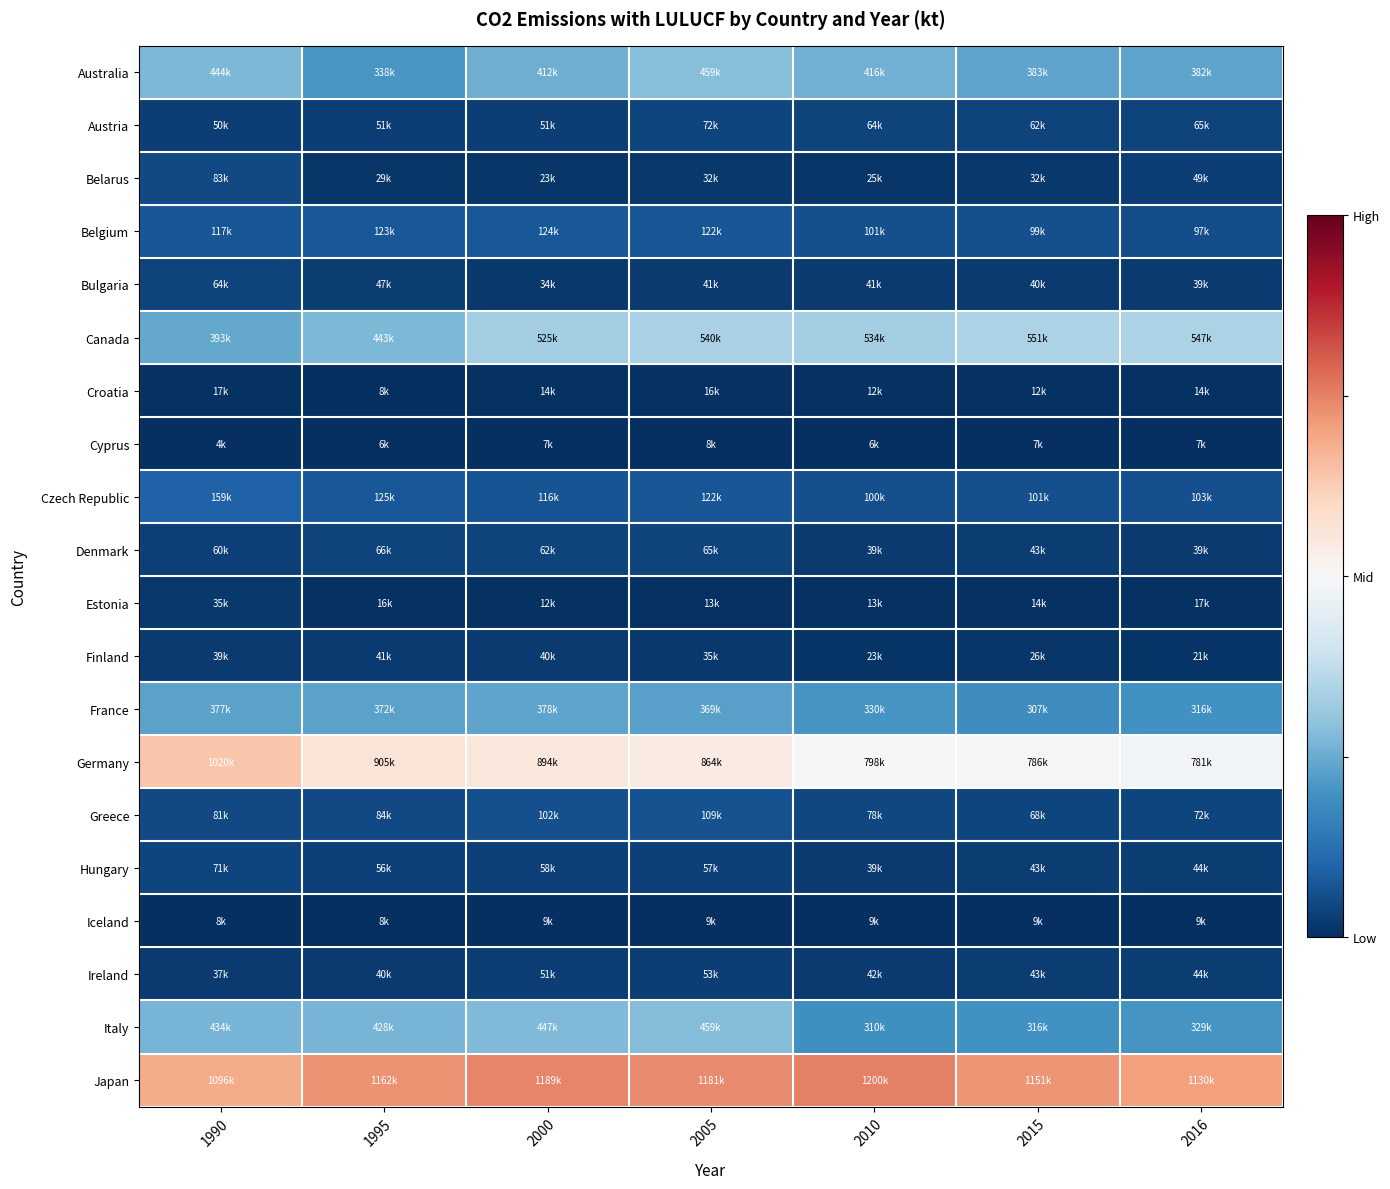

Reading left to right, list all the values displayed in this chart.

Australia: 1990=0.1	1995=-0.1	2000=0.0	2005=0.1	2010=0.0	2015=-0.0	2016=-0.0
Austria: 1990=-0.4	1995=-0.4	2000=-0.4	2005=-0.4	2010=-0.4	2015=-0.4	2016=-0.4
Belarus: 1990=-0.4	1995=-0.5	2000=-0.5	2005=-0.5	2010=-0.5	2015=-0.5	2016=-0.4
Belgium: 1990=-0.4	1995=-0.4	2000=-0.3	2005=-0.4	2010=-0.4	2015=-0.4	2016=-0.4
Bulgaria: 1990=-0.4	1995=-0.4	2000=-0.5	2005=-0.5	2010=-0.5	2015=-0.5	2016=-0.5
Canada: 1990=-0.0	1995=0.1	2000=0.2	2005=0.2	2010=0.2	2015=0.2	2016=0.2
Croatia: 1990=-0.5	1995=-0.5	2000=-0.5	2005=-0.5	2010=-0.5	2015=-0.5	2016=-0.5
Cyprus: 1990=-0.5	1995=-0.5	2000=-0.5	2005=-0.5	2010=-0.5	2015=-0.5	2016=-0.5
Czech Republic: 1990=-0.3	1995=-0.3	2000=-0.4	2005=-0.4	2010=-0.4	2015=-0.4	2016=-0.4
Denmark: 1990=-0.4	1995=-0.4	2000=-0.4	2005=-0.4	2010=-0.5	2015=-0.5	2016=-0.5
Estonia: 1990=-0.5	1995=-0.5	2000=-0.5	2005=-0.5	2010=-0.5	2015=-0.5	2016=-0.5
Finland: 1990=-0.5	1995=-0.5	2000=-0.5	2005=-0.5	2010=-0.5	2015=-0.5	2016=-0.5
France: 1990=-0.0	1995=-0.0	2000=-0.0	2005=-0.0	2010=-0.1	2015=-0.1	2016=-0.1
Germany: 1990=0.8	1995=0.6	2000=0.6	2005=0.6	2010=0.5	2015=0.5	2016=0.5
Greece: 1990=-0.4	1995=-0.4	2000=-0.4	2005=-0.4	2010=-0.4	2015=-0.4	2016=-0.4
Hungary: 1990=-0.4	1995=-0.4	2000=-0.4	2005=-0.4	2010=-0.5	2015=-0.5	2016=-0.5
Iceland: 1990=-0.5	1995=-0.5	2000=-0.5	2005=-0.5	2010=-0.5	2015=-0.5	2016=-0.5
Ireland: 1990=-0.5	1995=-0.5	2000=-0.4	2005=-0.4	2010=-0.5	2015=-0.5	2016=-0.5
Italy: 1990=0.0	1995=0.0	2000=0.1	2005=0.1	2010=-0.1	2015=-0.1	2016=-0.1
Japan: 1990=0.9	1995=1.0	2000=1.0	2005=1.0	2010=1.0	2015=0.9	2016=0.9